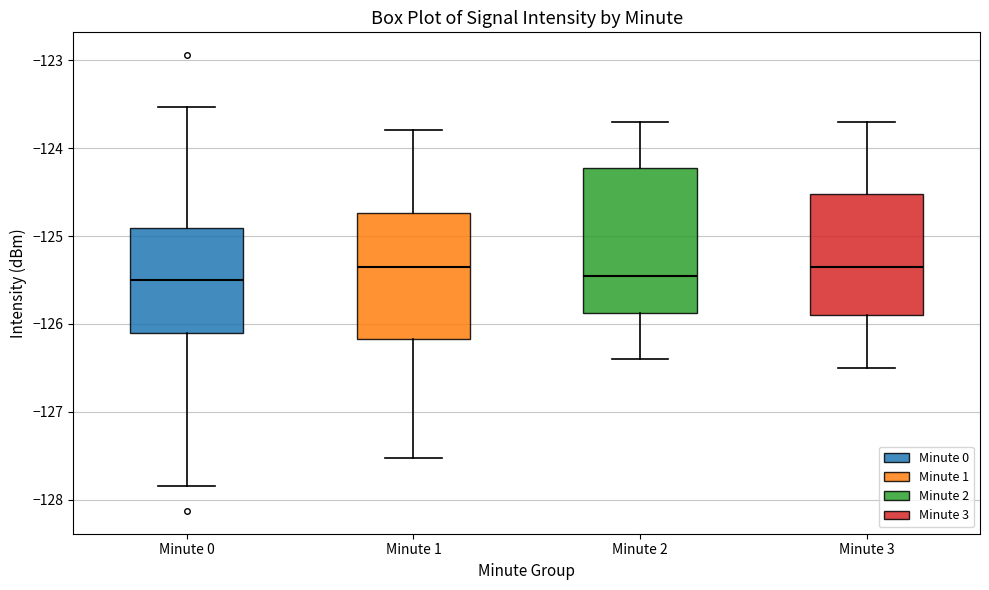

Reading left to right, read every box against the y-axis: the position of its median line, the range the box covers, and the ends of its whiskers. The values are not printed on the chart, so give them approximately, as read against the axis.

Minute 0: median -125.5, box -126.1 to -124.9, whiskers -127.8 to -123.5
Minute 1: median -125.3, box -126.2 to -124.7, whiskers -127.5 to -123.8
Minute 2: median -125.4, box -125.9 to -124.2, whiskers -126.4 to -123.7
Minute 3: median -125.3, box -125.9 to -124.5, whiskers -126.5 to -123.7